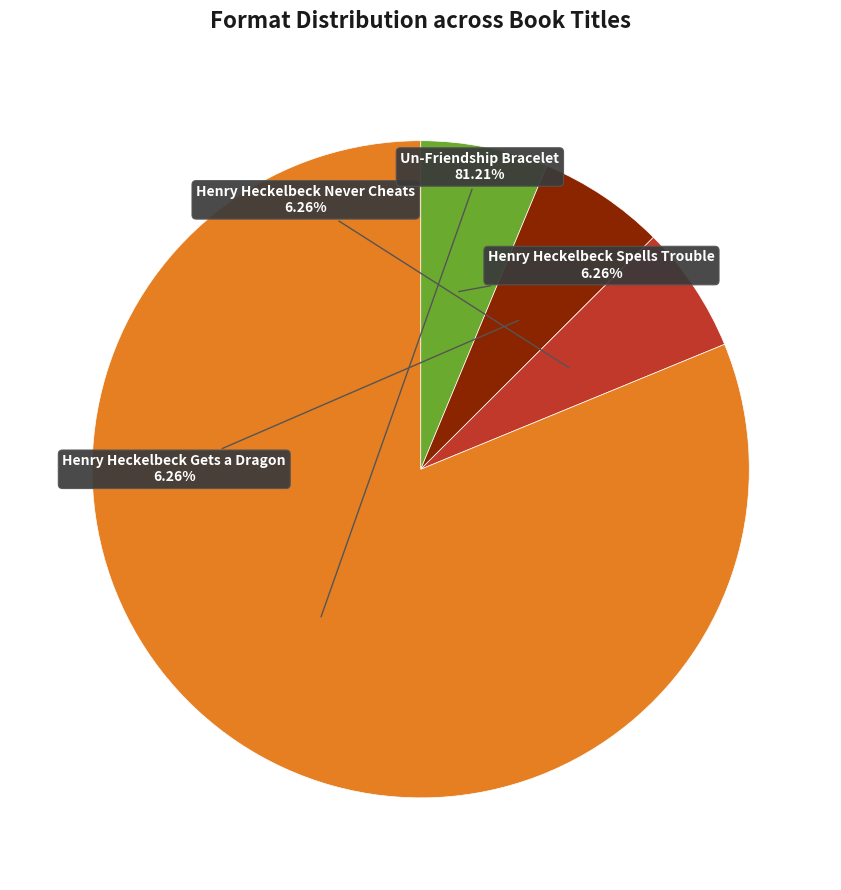

The Henry Heckelbeck Gets a Dragon slice represents 16% of the pie. True or false?

False